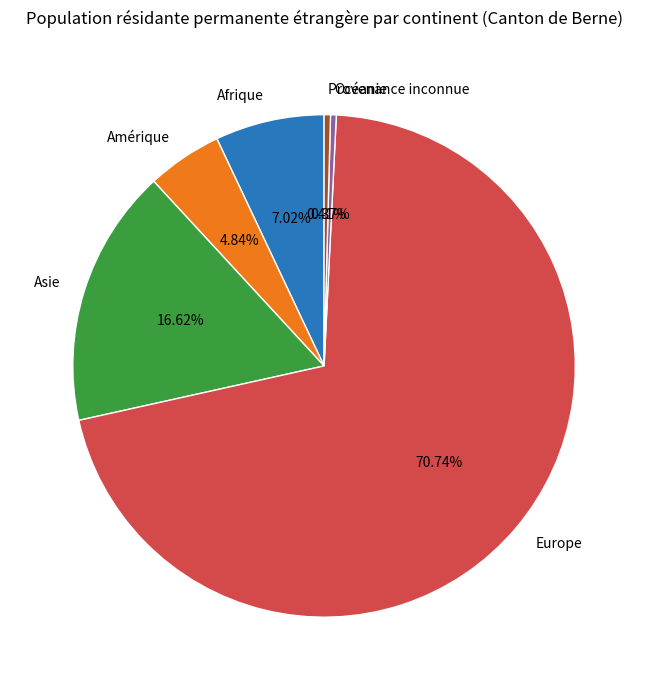

What is the largest slice in the pie chart?

Europe